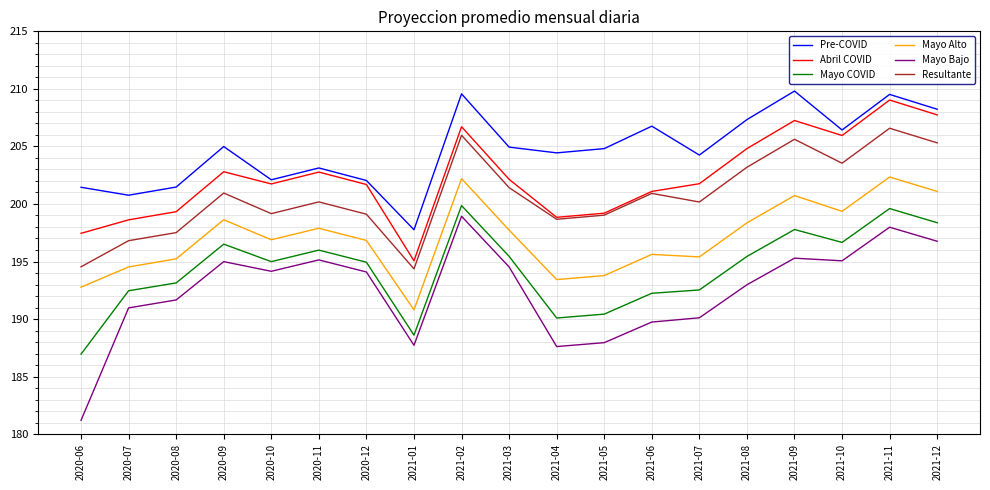

True or false: Mayo Bajo and Resultante intersect in this chart.

False